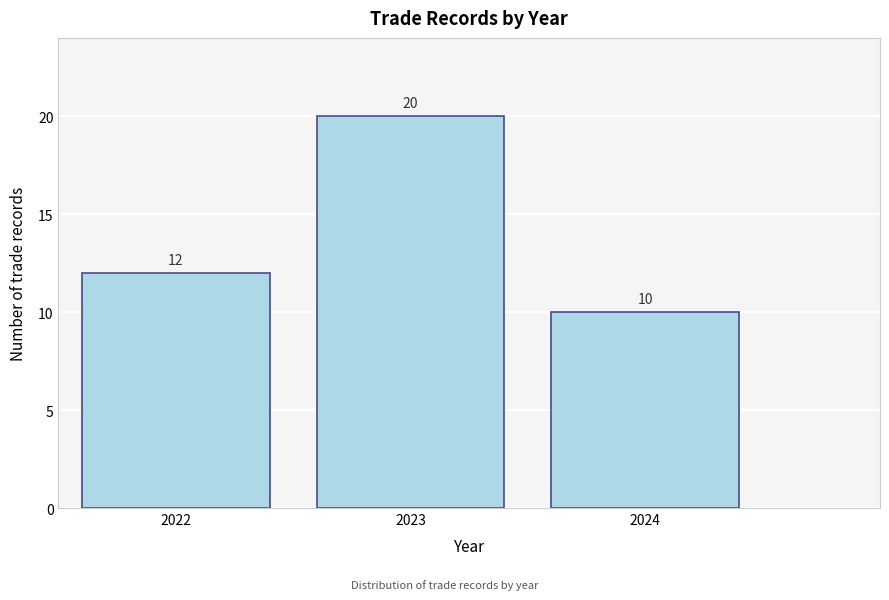

Reading right to left, transcribe all the data shown in this chart.

10	20	12